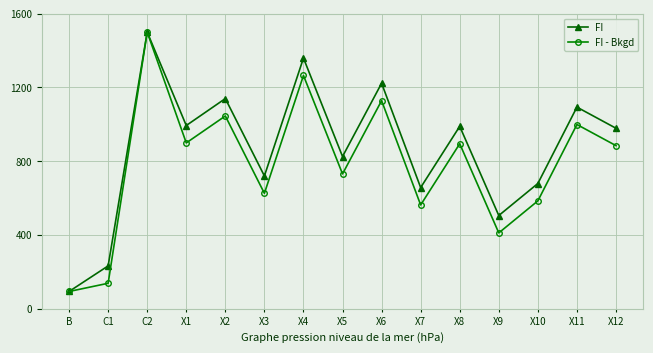

Between X3 and X5, which series saw the biggest shift?

FI